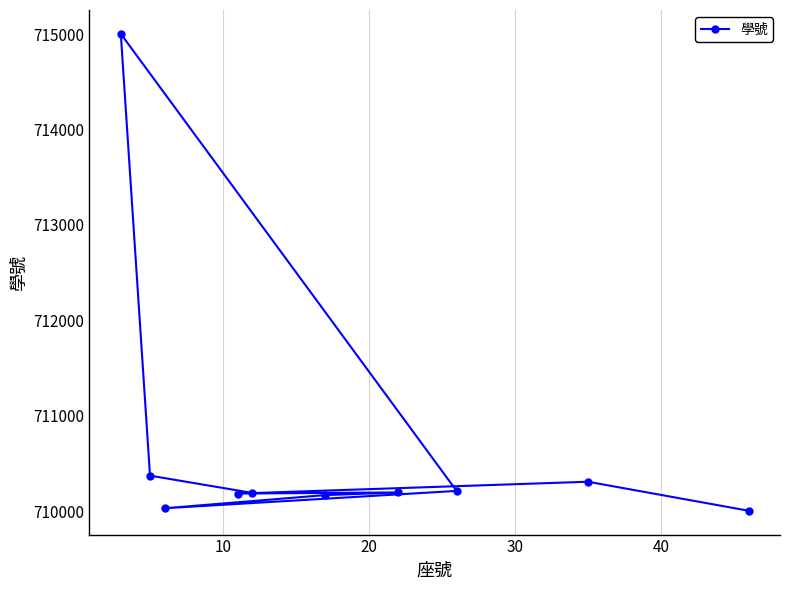

What is the value of the 2nd point from the left?

710371